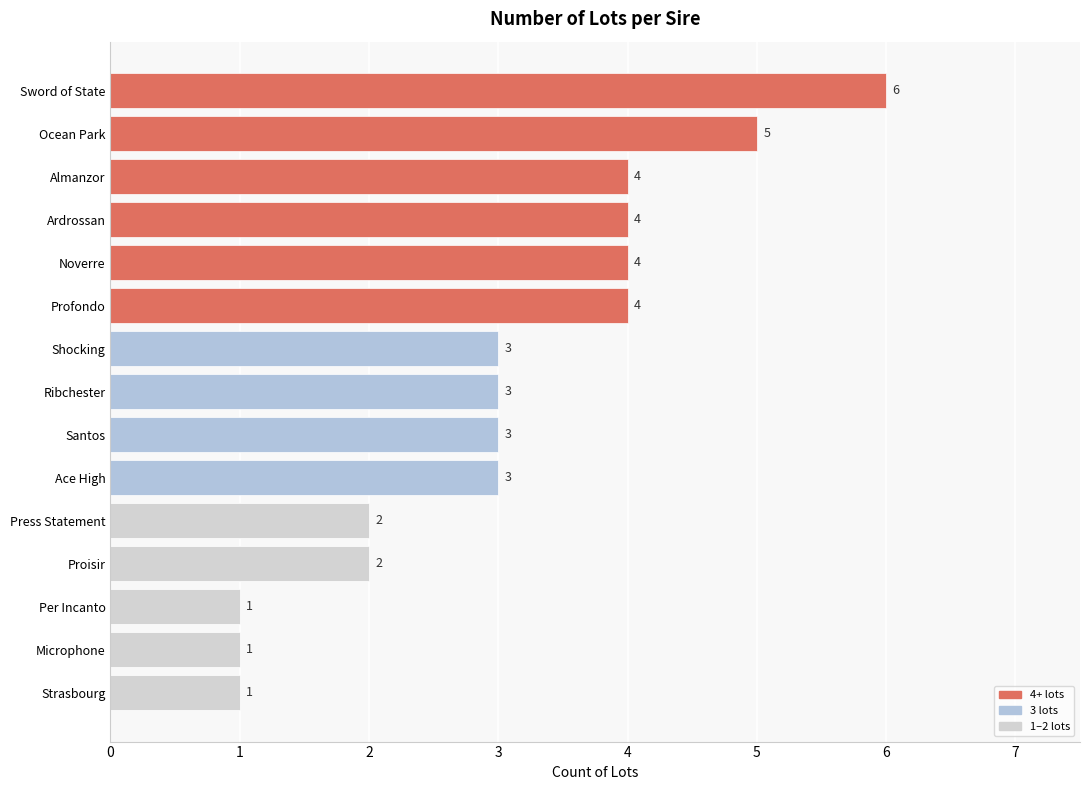

Does the chart contain stacked bars?

No